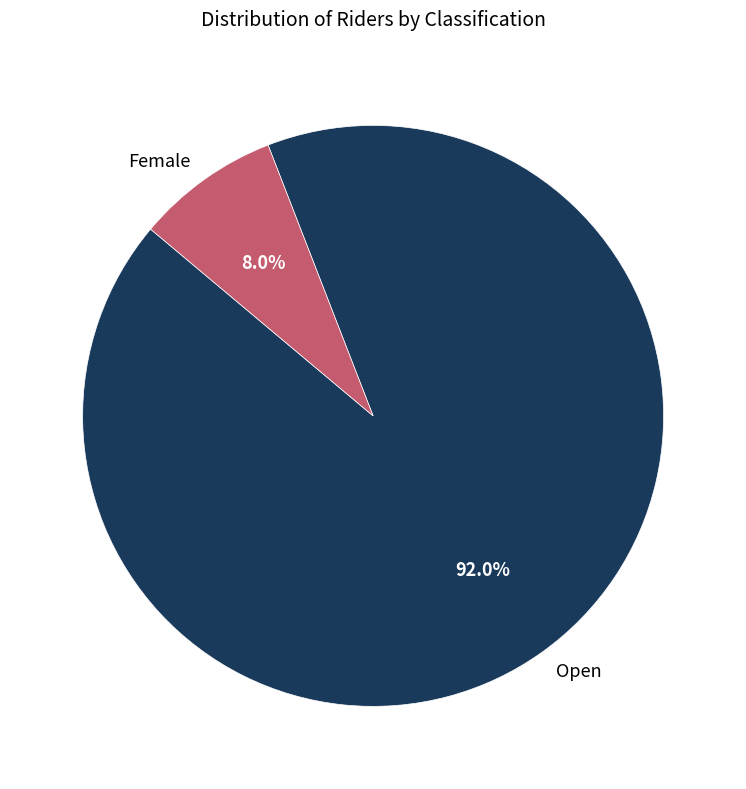

To the nearest percent, what is the difference between the Female and Open slice percentages?

84%